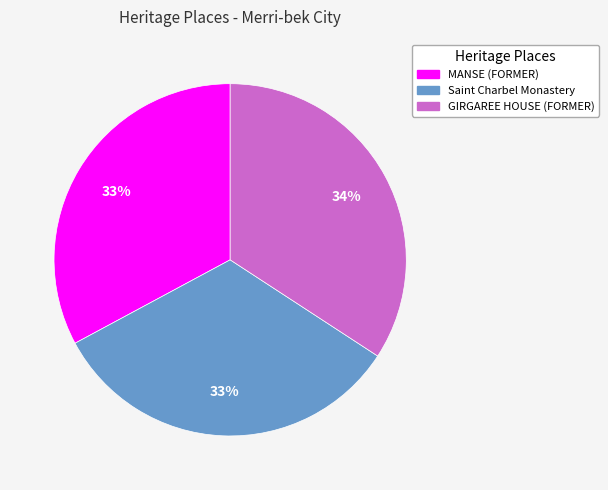

Between GIRGAREE HOUSE (FORMER) and Saint Charbel Monastery, which is larger?

GIRGAREE HOUSE (FORMER)